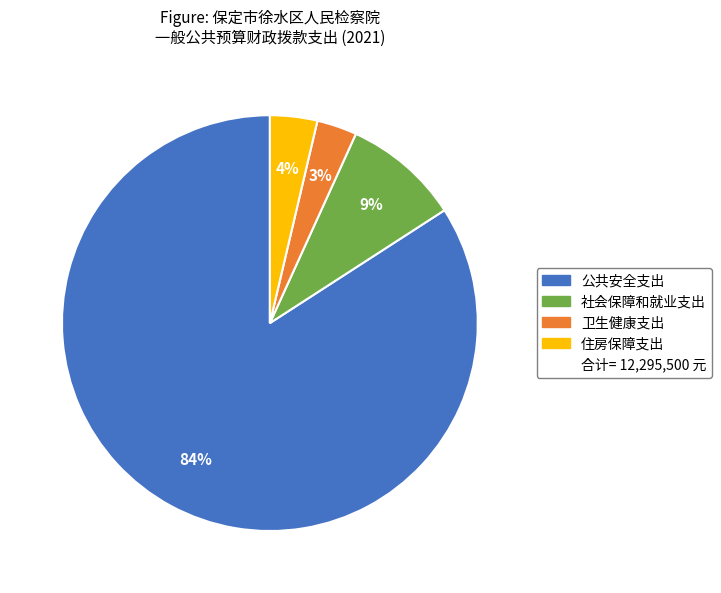

Is there a majority slice in this chart?

Yes